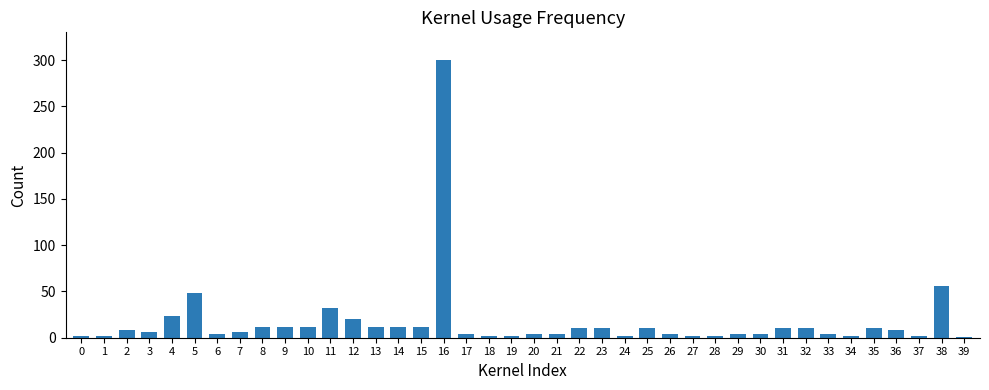

Count the number of data series in this chart.

1